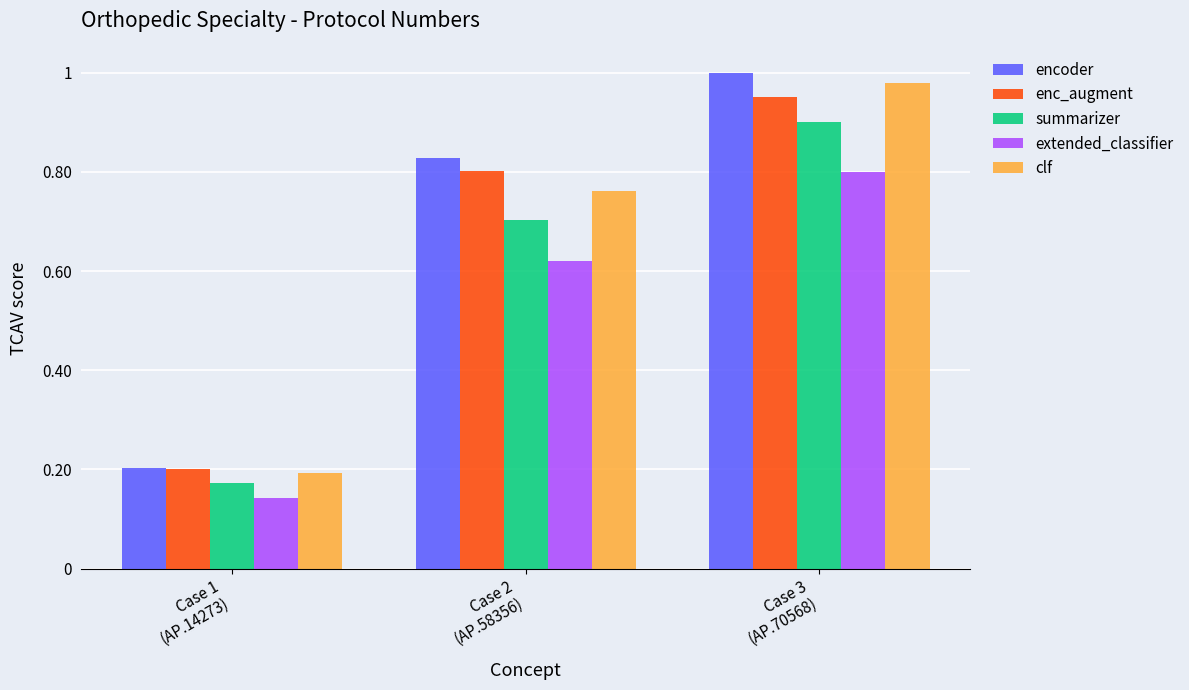

Which series changed the most between Case 1
(ΑΡ.14273) and Case 2
(ΑΡ.58356)?

encoder